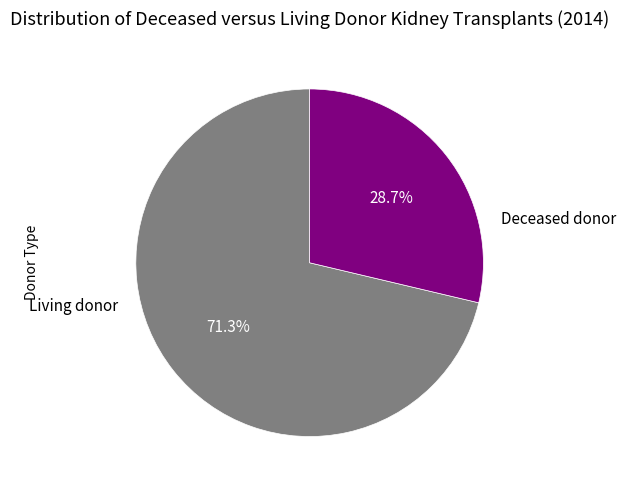

Between Living donor and Deceased donor, which is larger?

Deceased donor